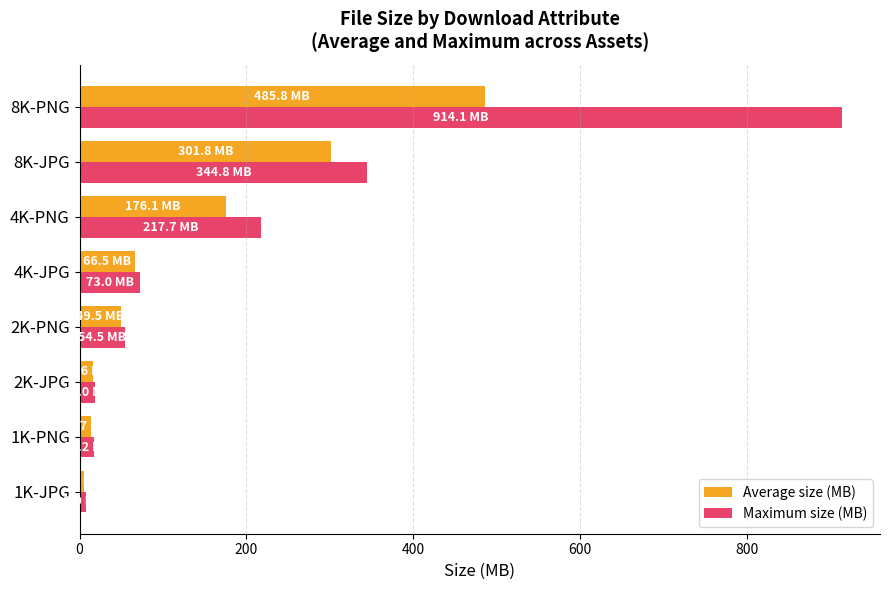

Which series has the largest total across all categories?

Maximum size (MB)